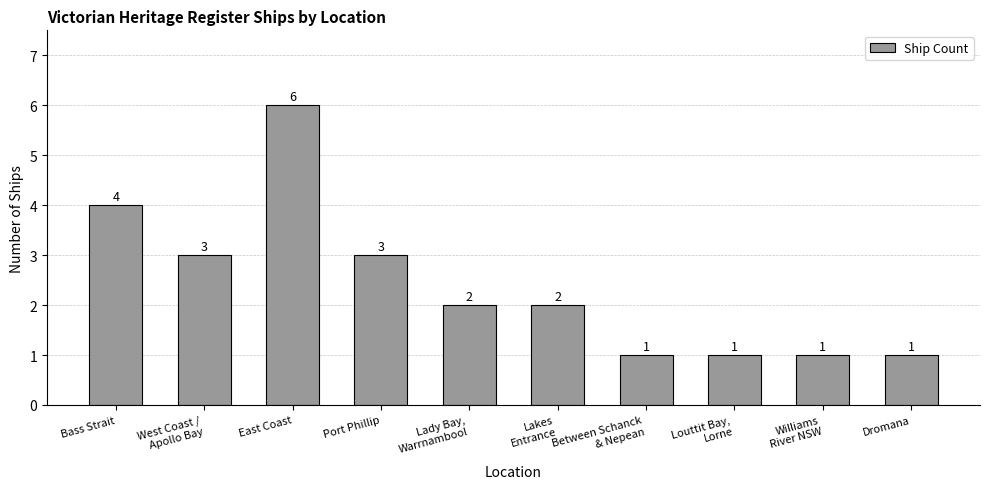

Count the values in the range 1 to 3.

8